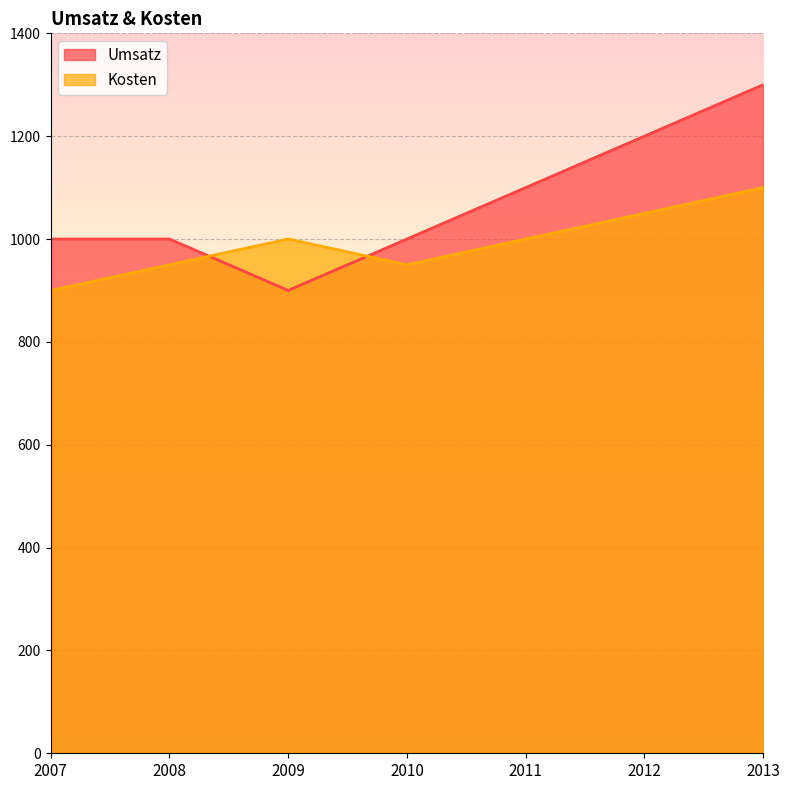

How many interior local valleys does the Umsatz series have?

1